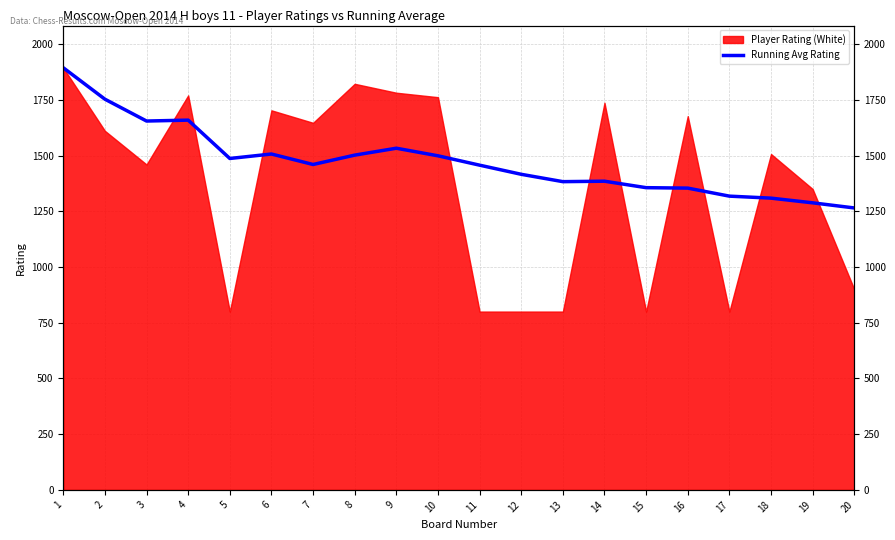

Is it true that the value at 2 is 970?

False